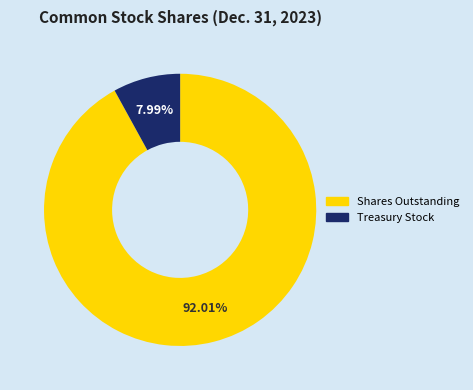

What percentage do Shares Outstanding and Treasury Stock together represent?

100.0%